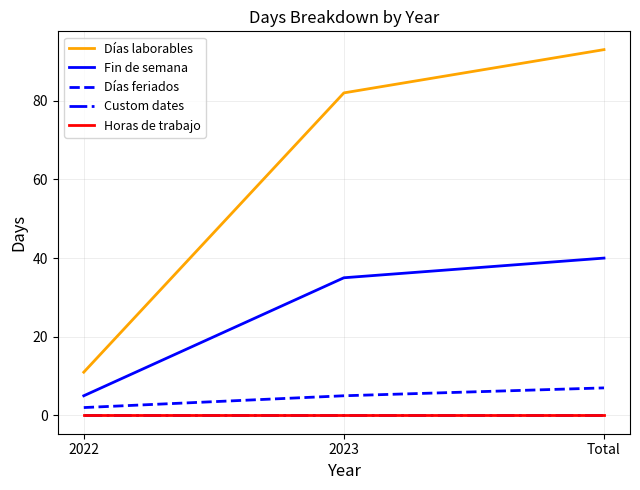

Is this an area chart (filled region under the line)?

No